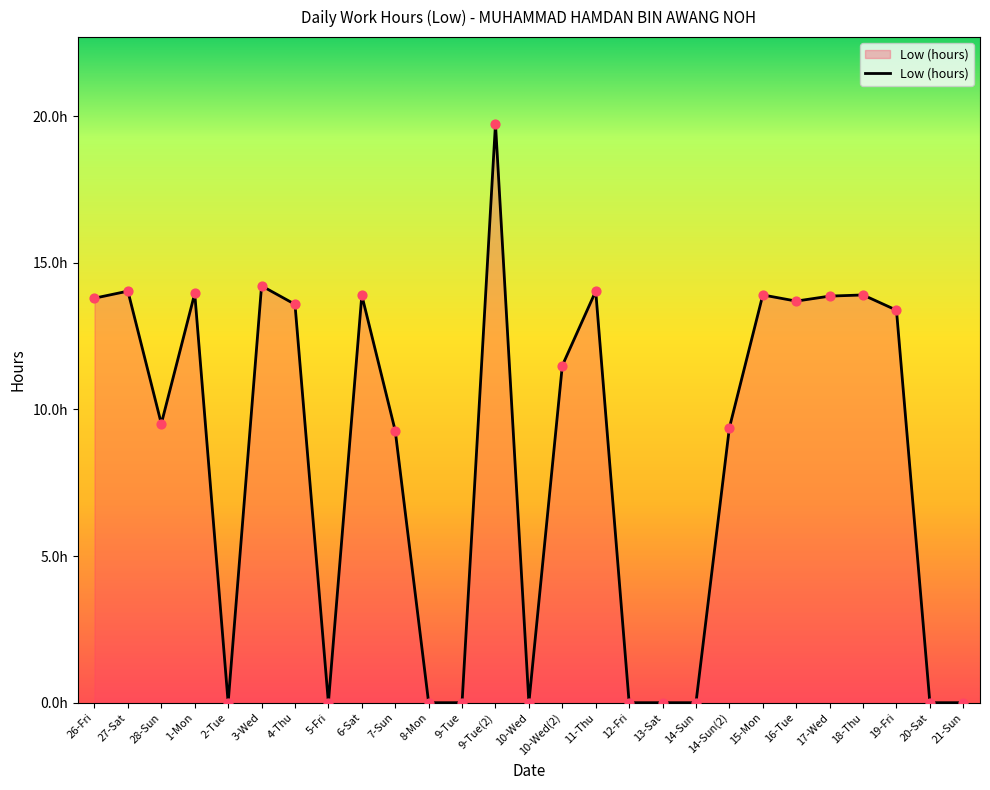

What is the change in value from 2-Tue to 4-Thu?

+13.6